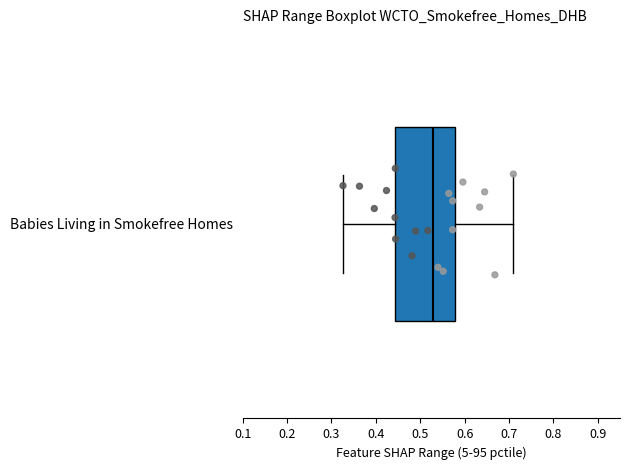

Transcribe this box plot: give where the median line is, the range the box spans, and where the two whiskers end, as read against the x-axis. The values are not printed on the chart, so give them approximately, as read against the axis.

median 0.53, box 0.44 to 0.58, whiskers 0.33 to 0.71